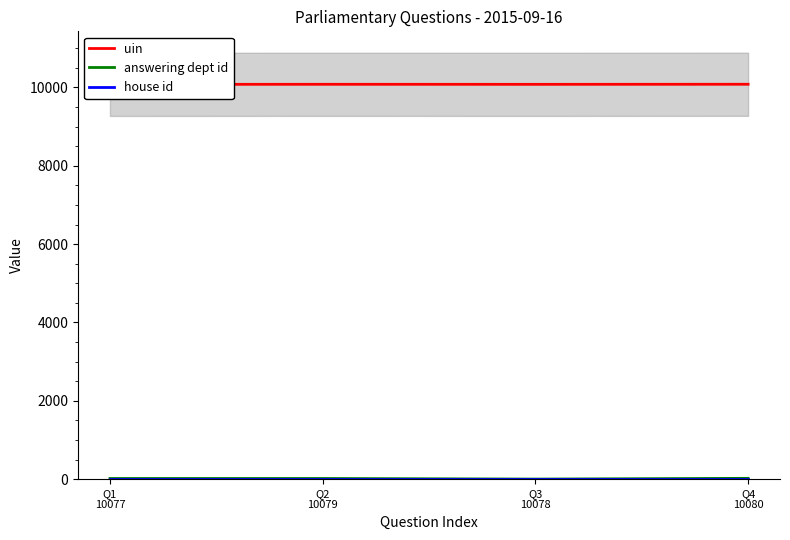

Where is the first local minimum for uin?

Q3
10078